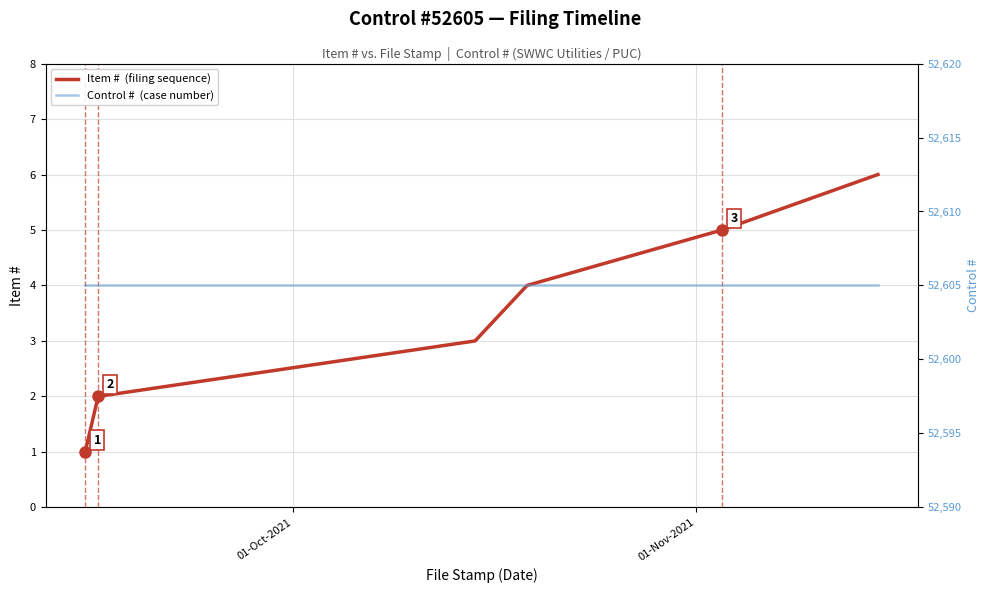

True or false: Control #  (case number) has more than 2 interior local peaks.

False